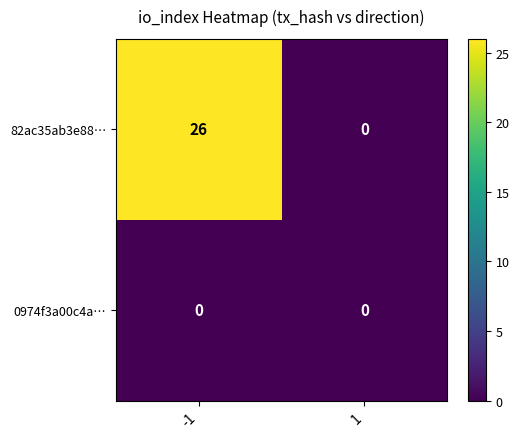

The value of 0974f3a00c4a… at 1 is 0. True or false?

True